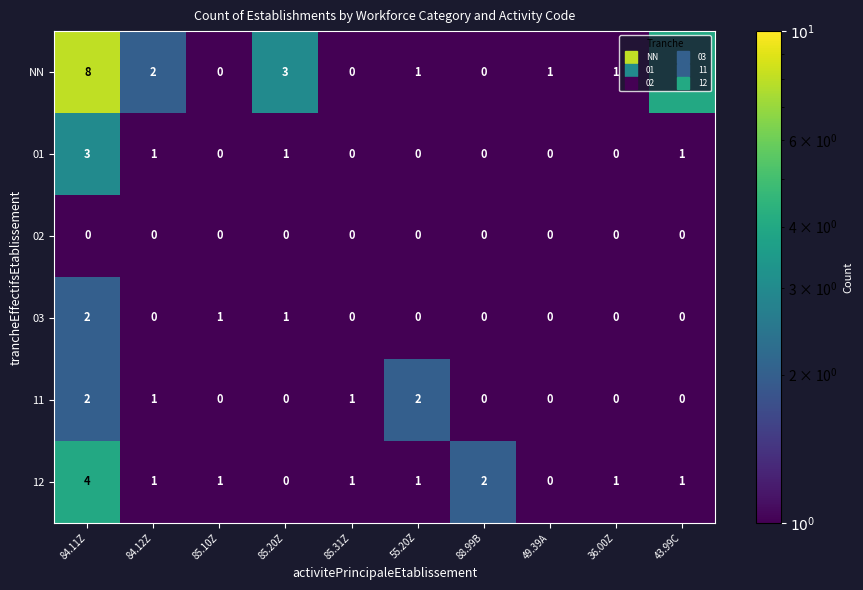

Which series has the largest range (max minus min)?

NN